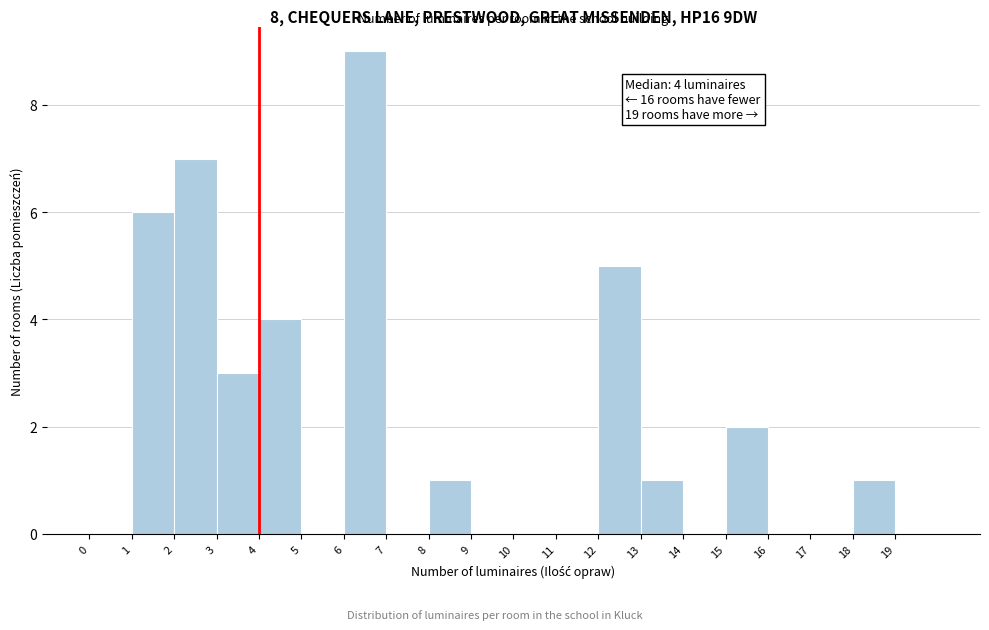

Which range on the x-axis has the tallest bar?

6 to 7